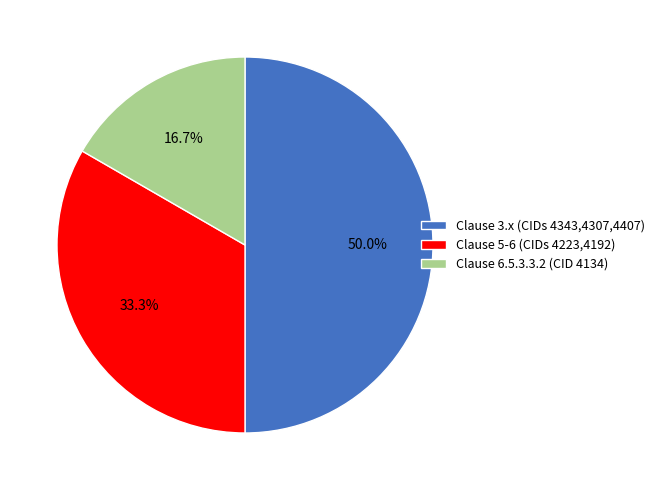

Do Clause 3.x (CIDs 4343,4307,4407) and Clause 6.5.3.3.2 (CID 4134) together represent more than half of the pie?

Yes